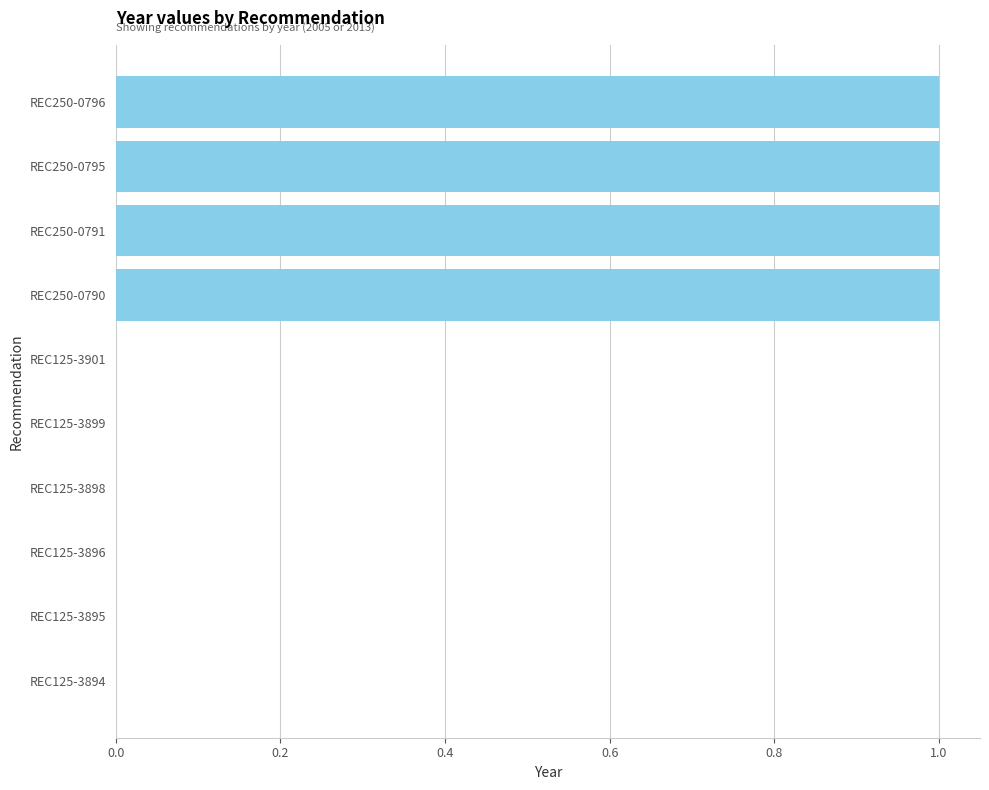

Is it true that the value at REC125-3898 is 0.0?

True